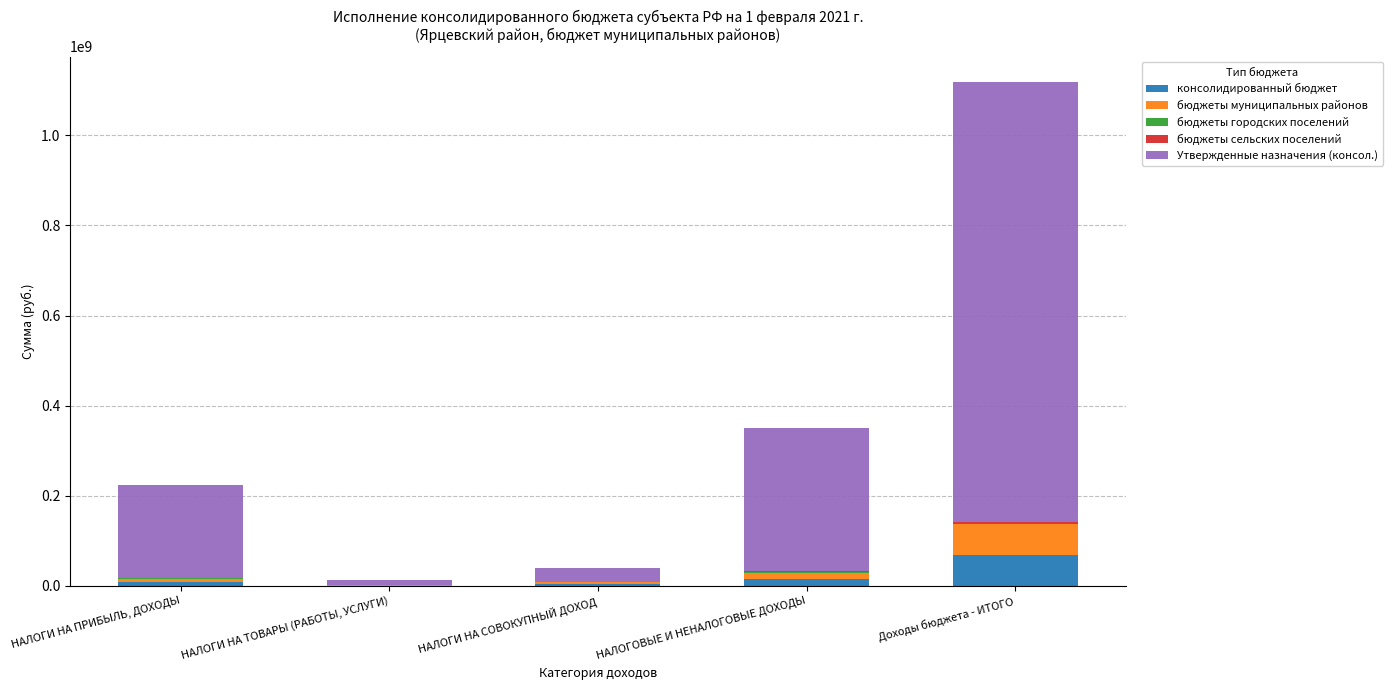

At which category is the sum across all series the highest?

Доходы бюджета - ИТОГО